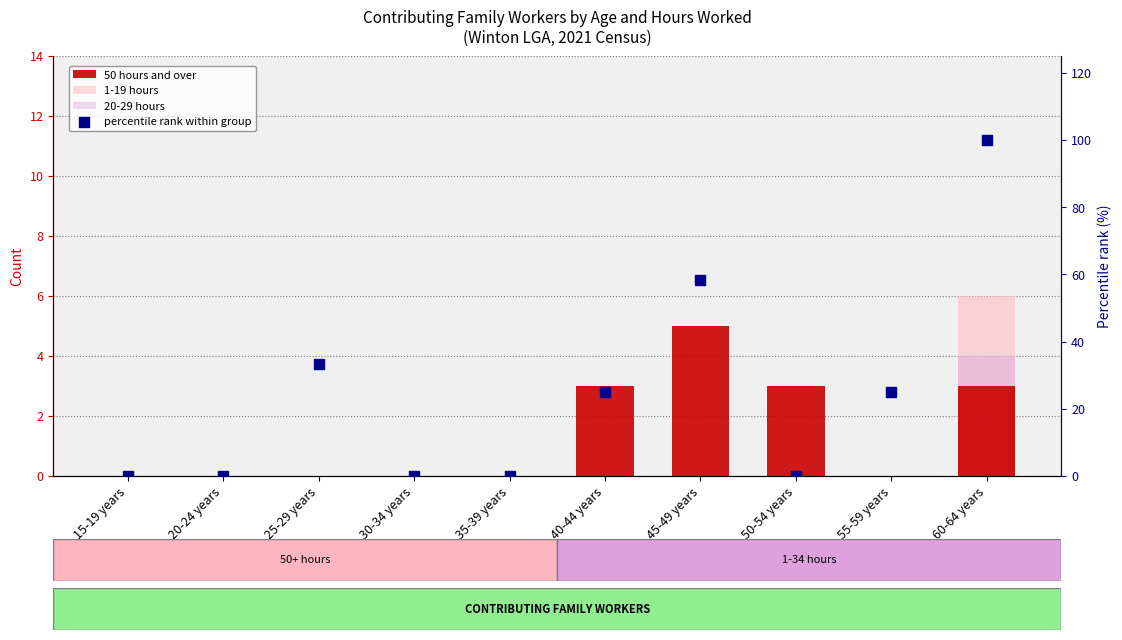

Which series reaches the minimum Y coordinate?

50 hours and over